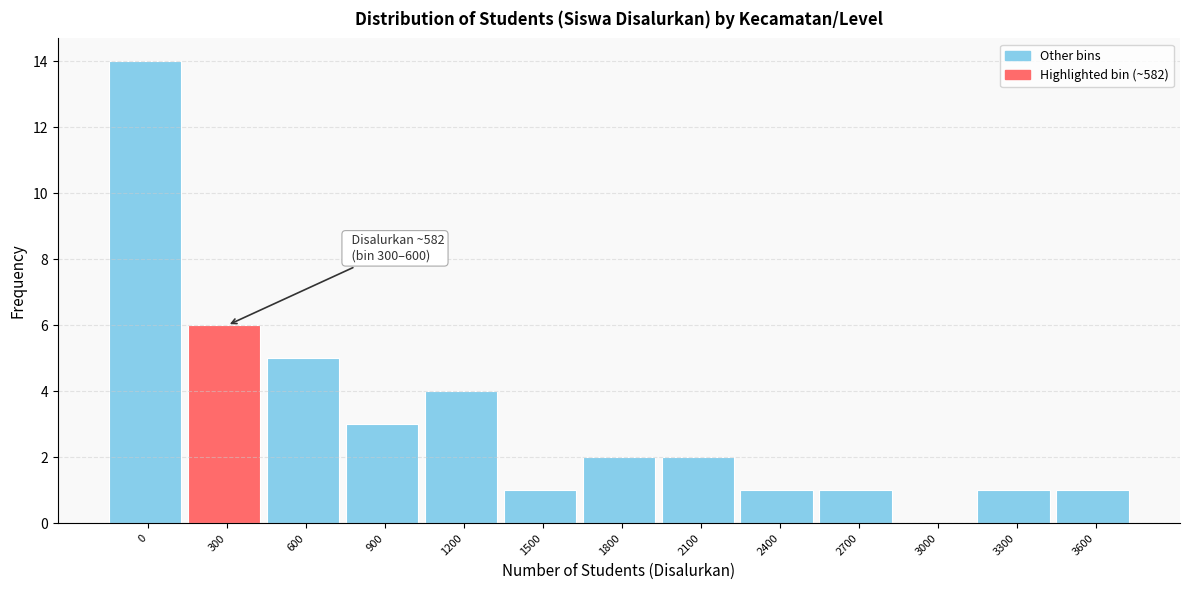

Reading right to left, transcribe all the data shown in this chart.

3600=1	3300=1	3000=0	2700=1	2400=1	2100=2	1800=2	1500=1	1200=4	900=3	600=5	300=6	0=14